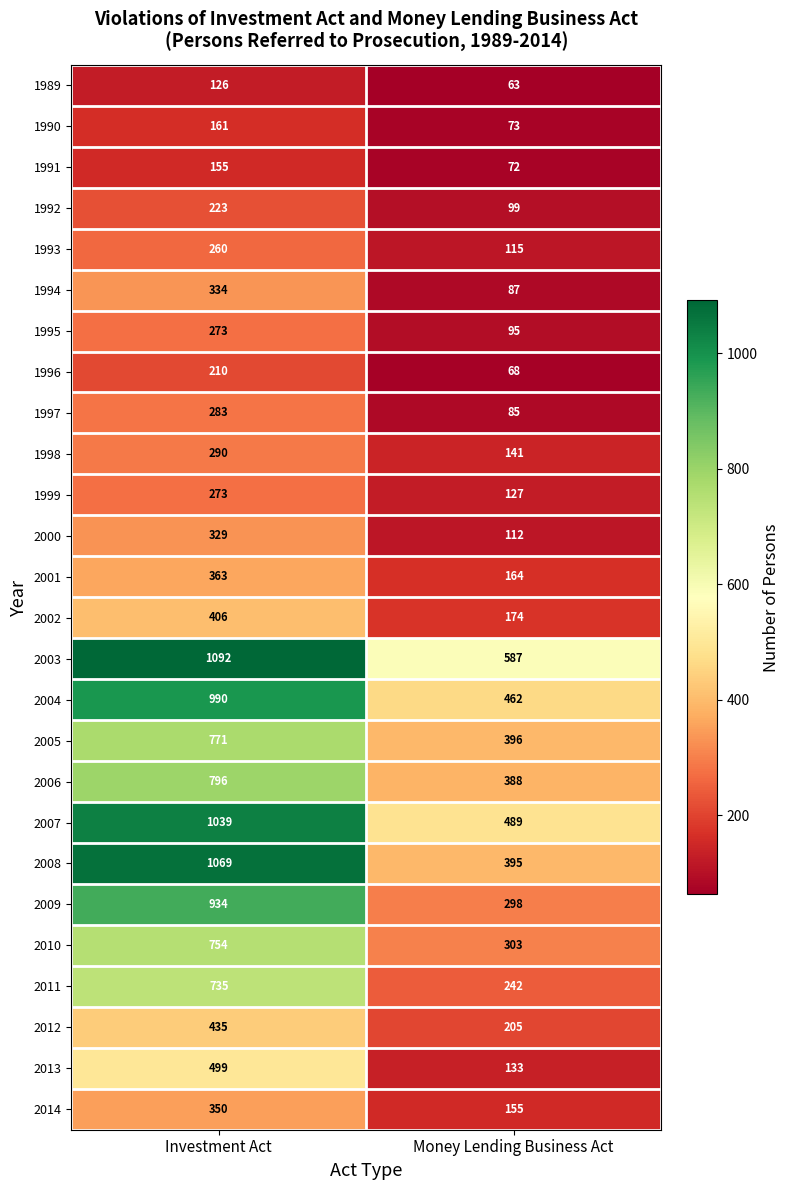

Where is 2003 nearest to the value 839?

Money Lending Business Act